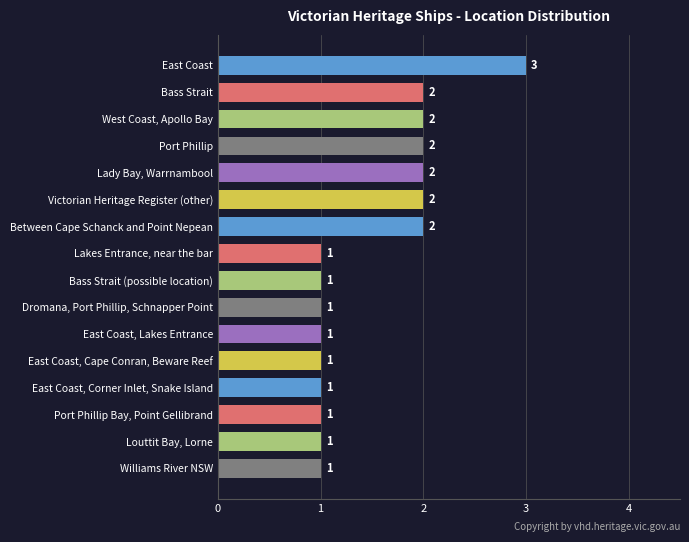

What is the greatest value displayed?

3